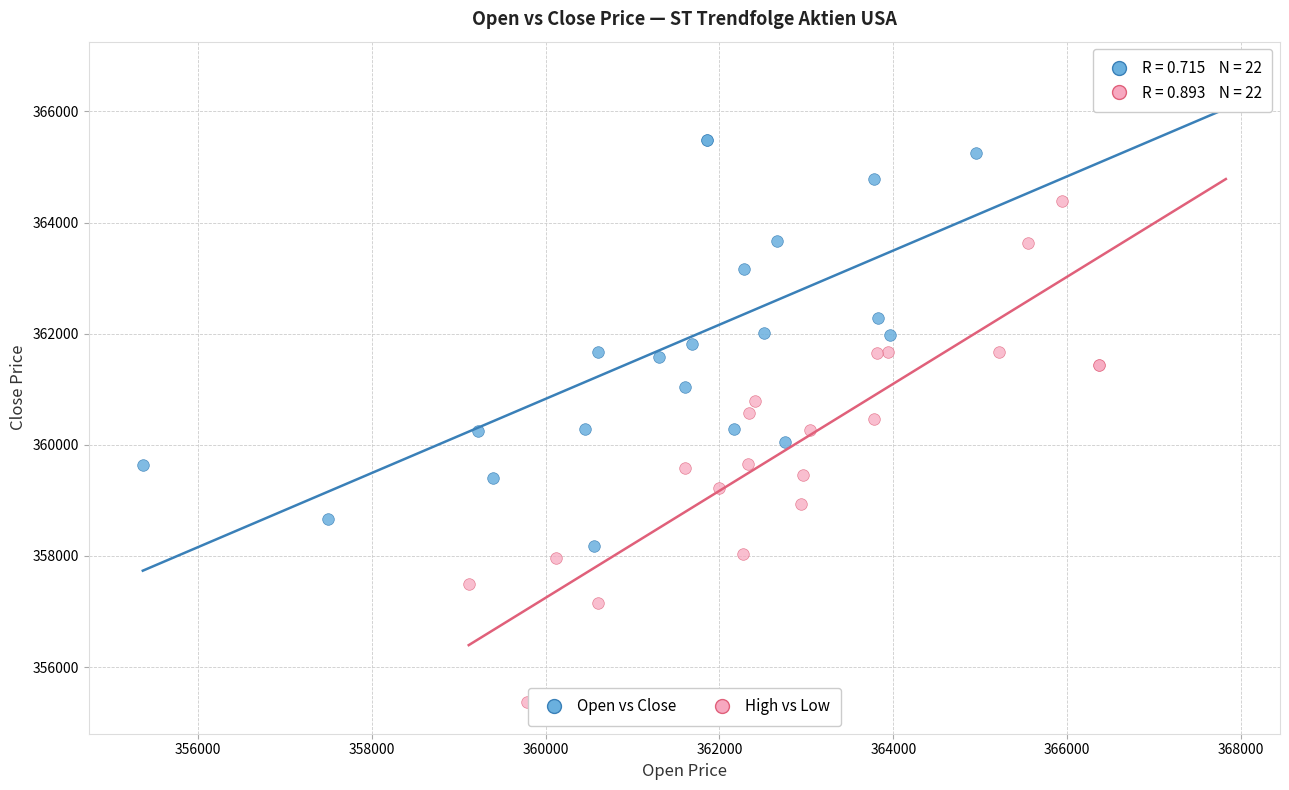

Which series has the largest Y range (max minus min)?

High vs Low